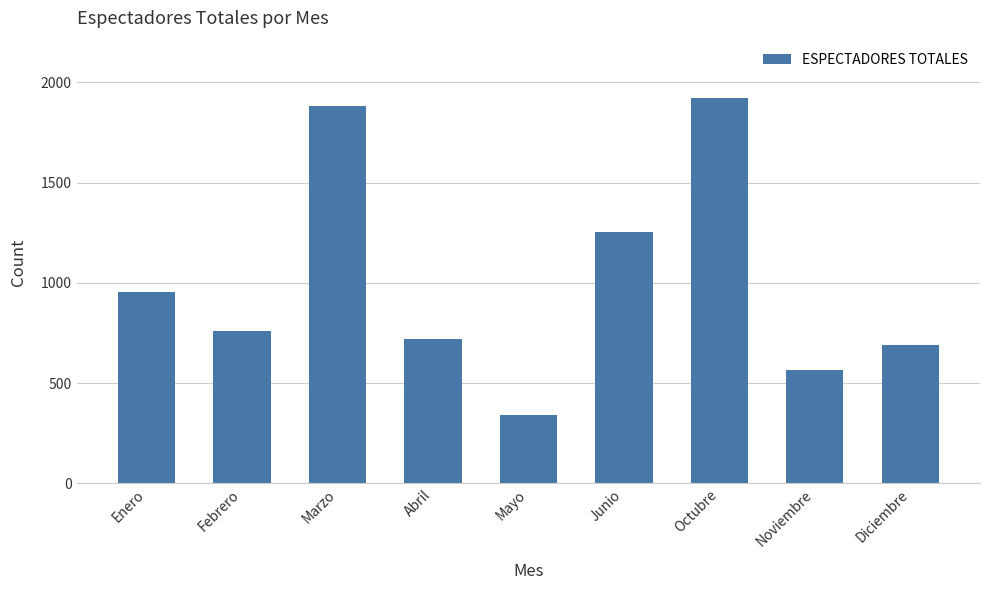

Does the chart contain any negative values?

No